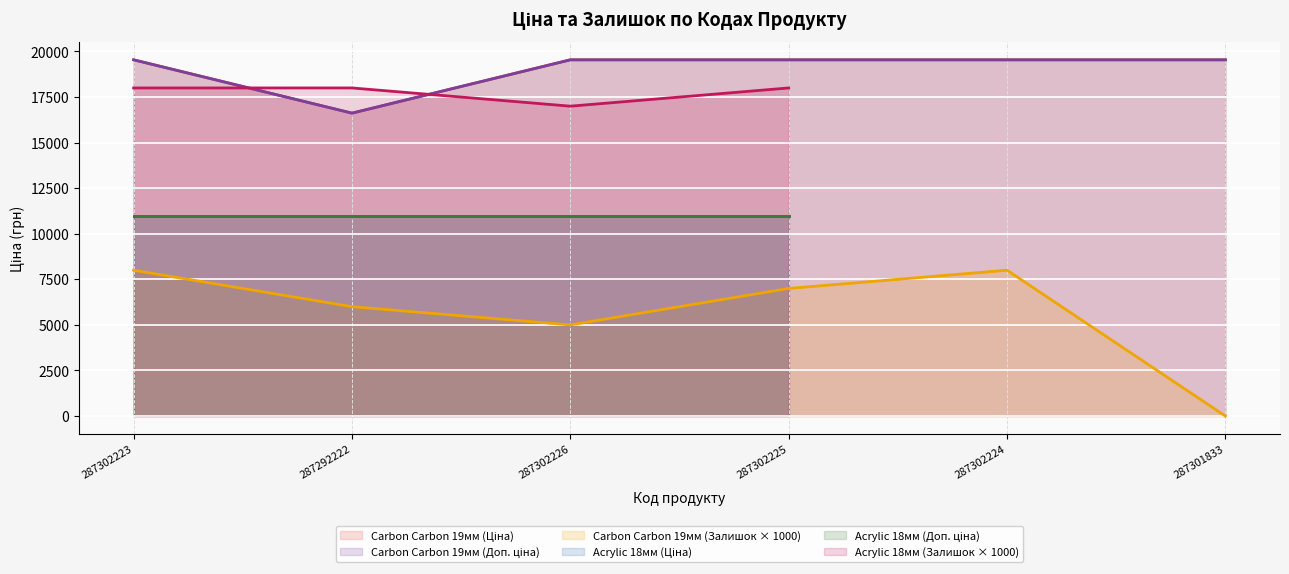

Which category has the highest value in the Carbon Carbon 19мм (Доп. ціна) series?

287302223